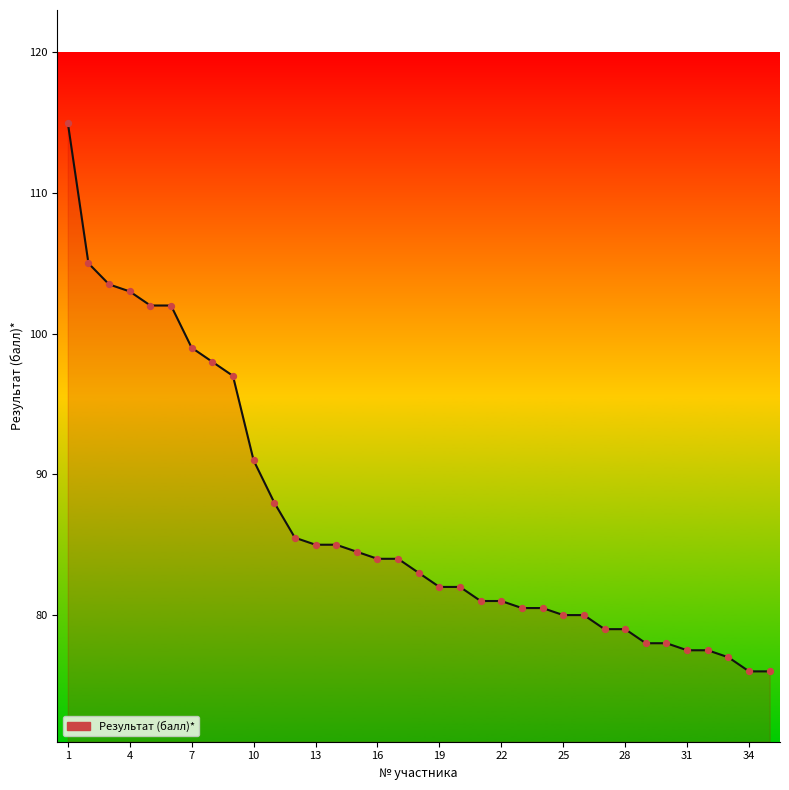

What is the difference between the maximum and minimum values?

39.0